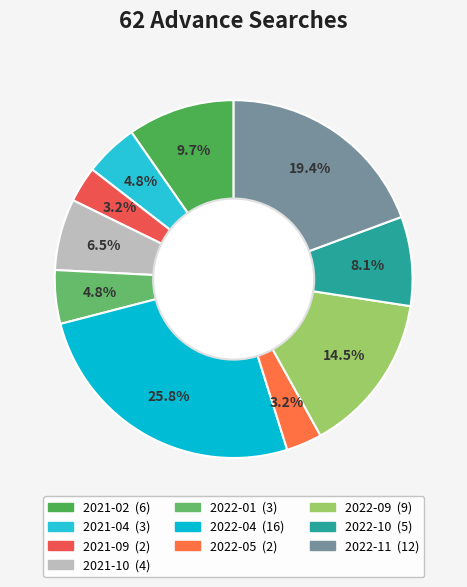

Which slice is the largest?

2022-04